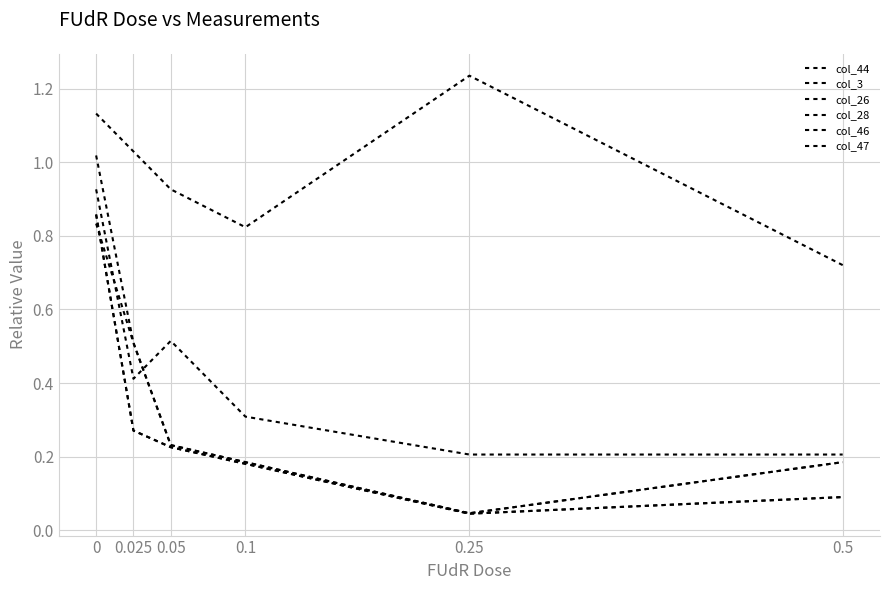

Which series changed the most between 0.025 and 0.1?

col_26